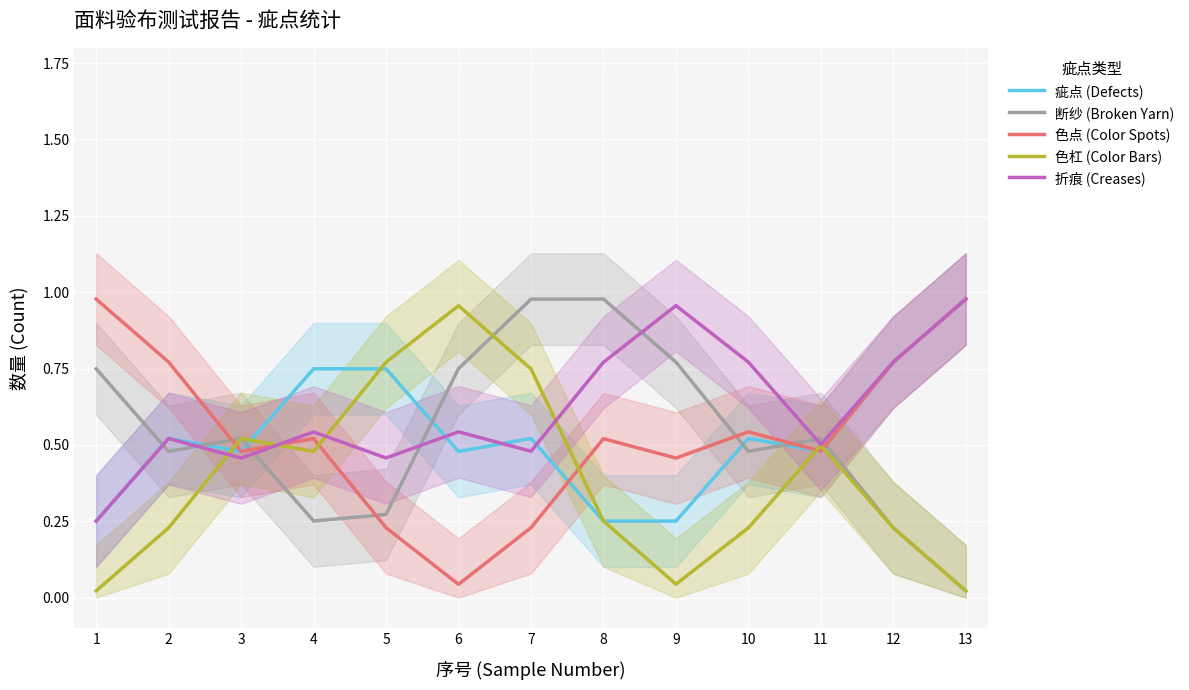

Between 1 and 13, which is larger?

13